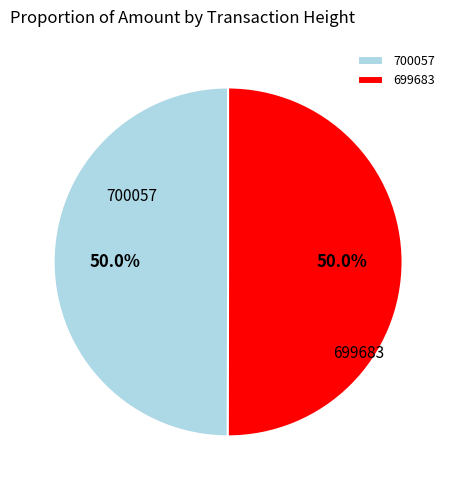

Do 699683 and 700057 together represent more than half of the pie?

Yes